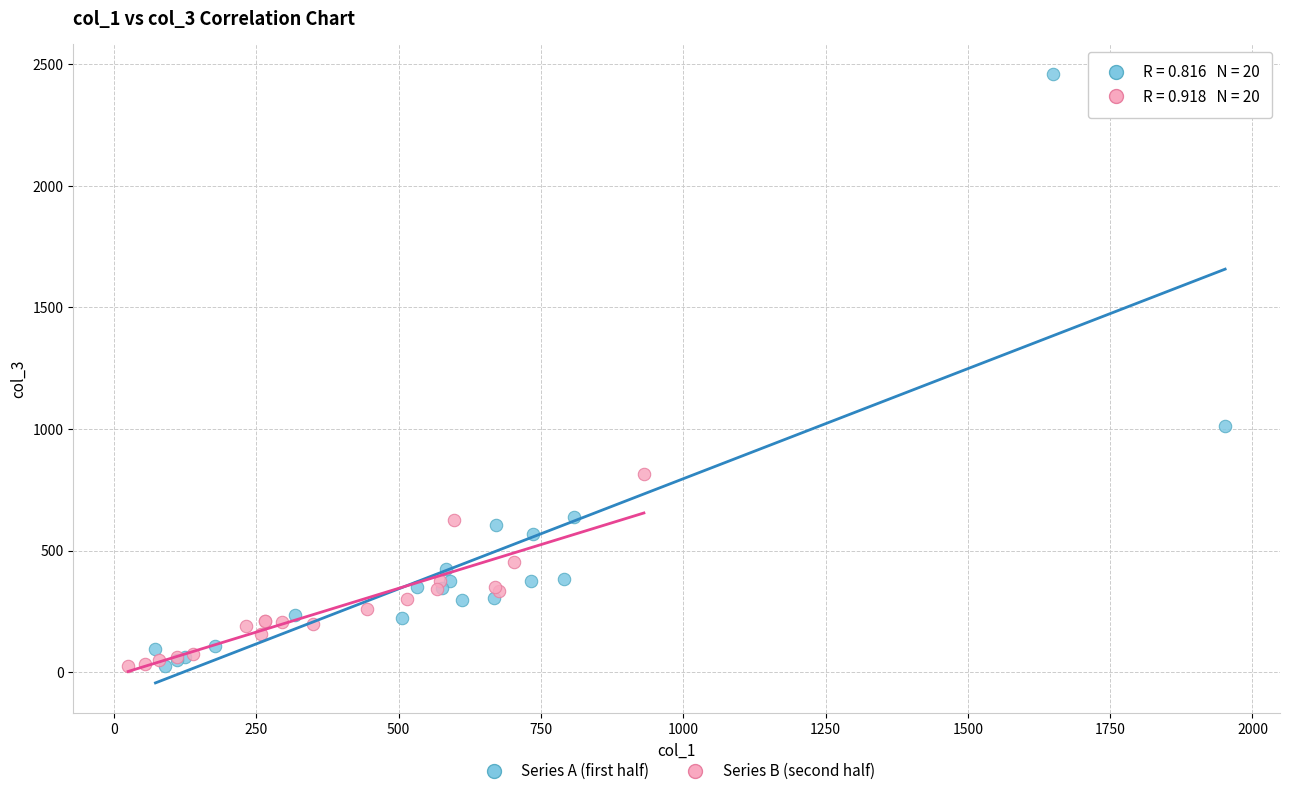

Which series reaches the maximum Y coordinate?

Series A (first half)